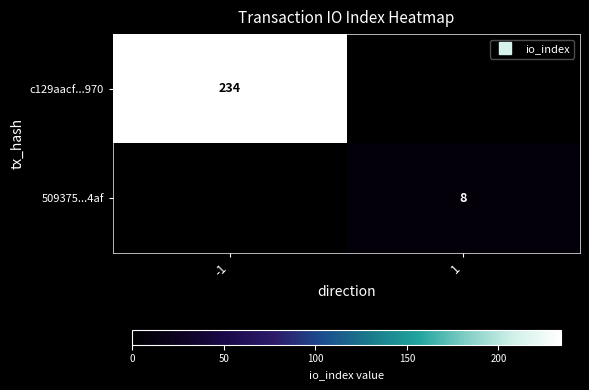

Which category has the lowest value in the 509375...4af series?

-1